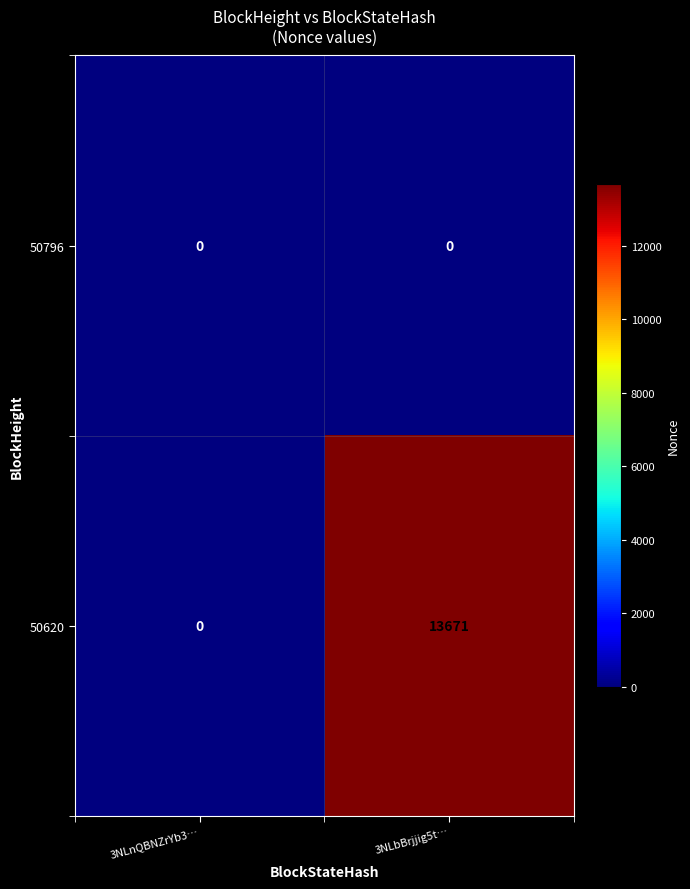

How many series are shown in this chart?

2